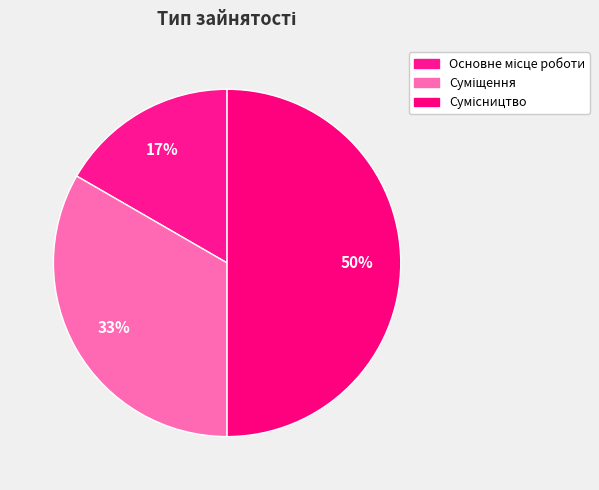

Is it true that Сумісництво is 50% of the pie?

True